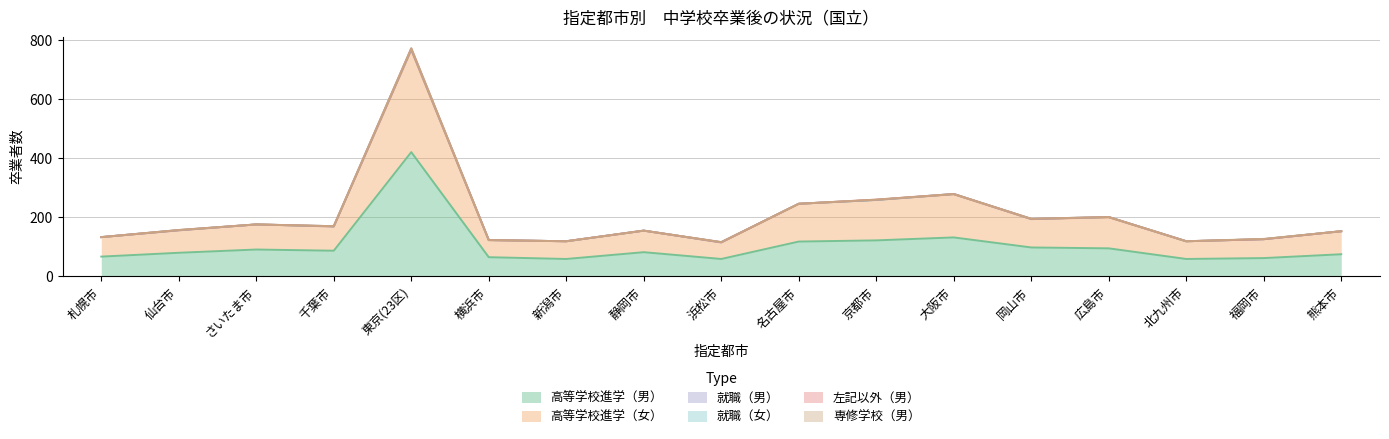

At 大阪市, list the series in order from smallest to largest.

就職（女）, 左記以外（男）, 専修学校（男）, 就職（男）, 高等学校進学（男）, 高等学校進学（女）